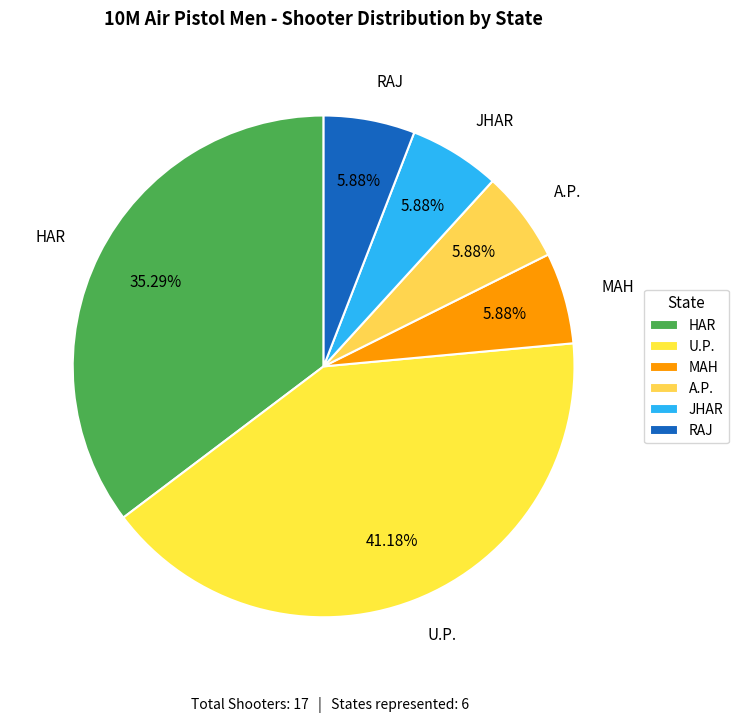

Approximately how many times larger is the value at U.P. compared to RAJ?

7.0